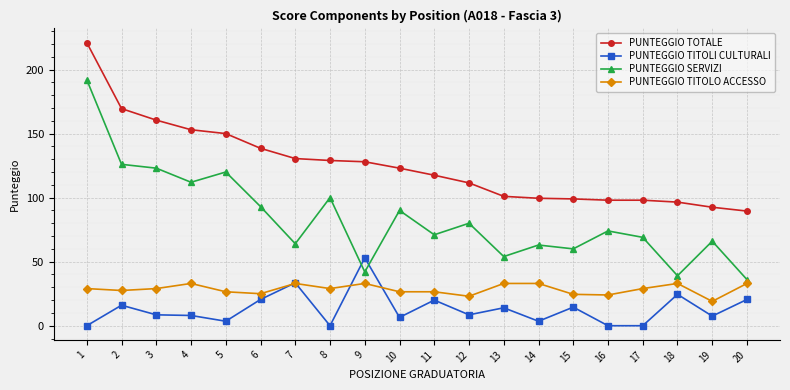

How many interior local valleys does the PUNTEGGIO SERVIZI series have?

7